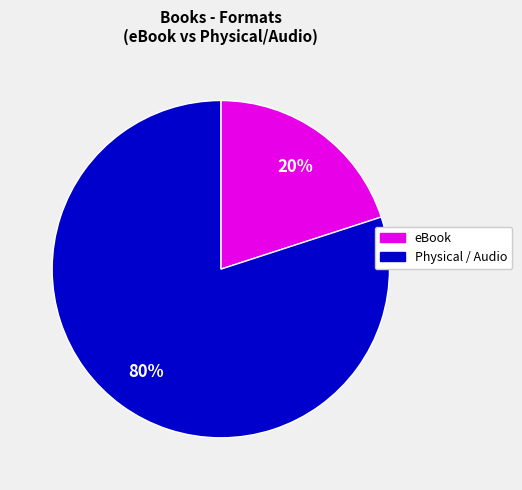

Is there any slice that represents more than half of the pie?

Yes